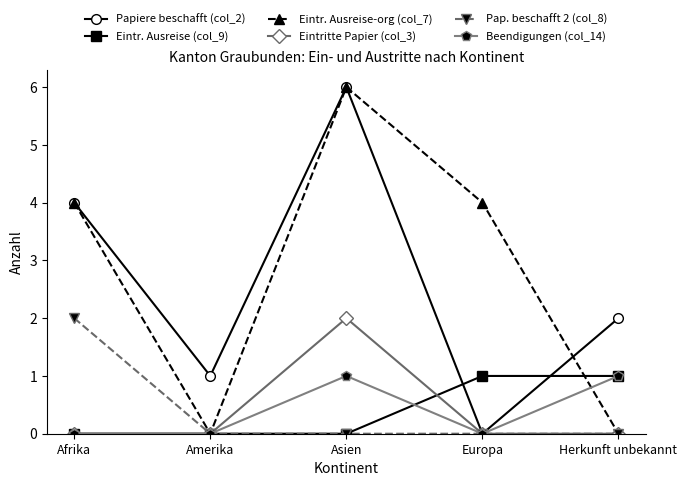

What is the maximum value shown in the chart?

6